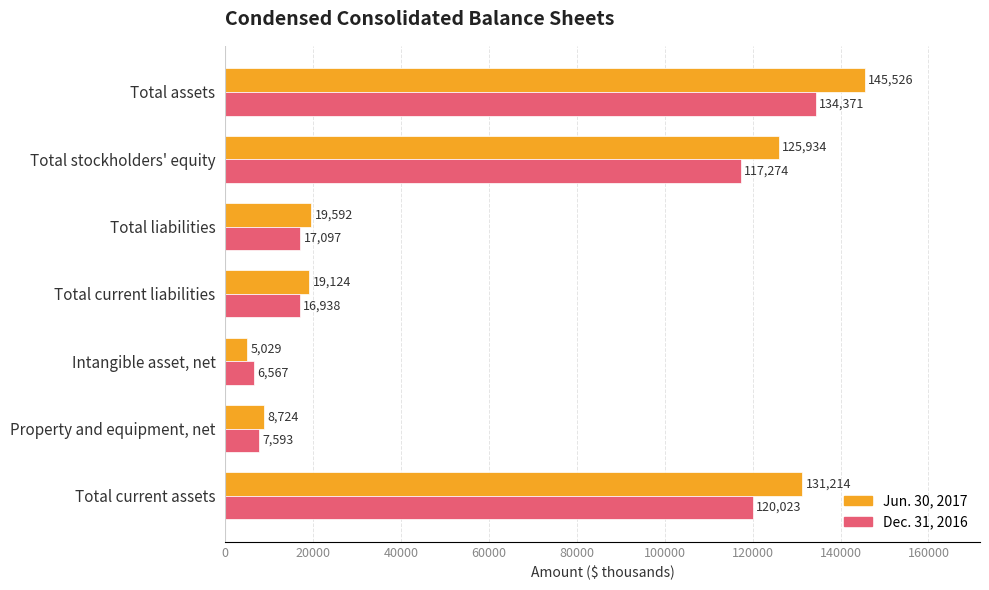

What is the average value of the Jun. 30, 2017 series?

65020